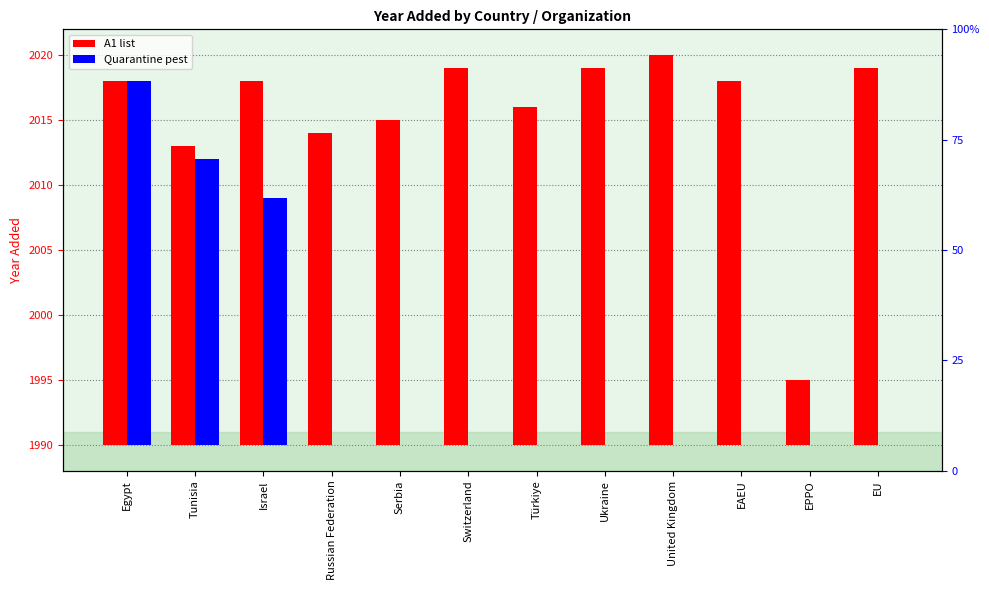

Rank the series by their average value, from highest to lowest.

A1 list, Quarantine pest